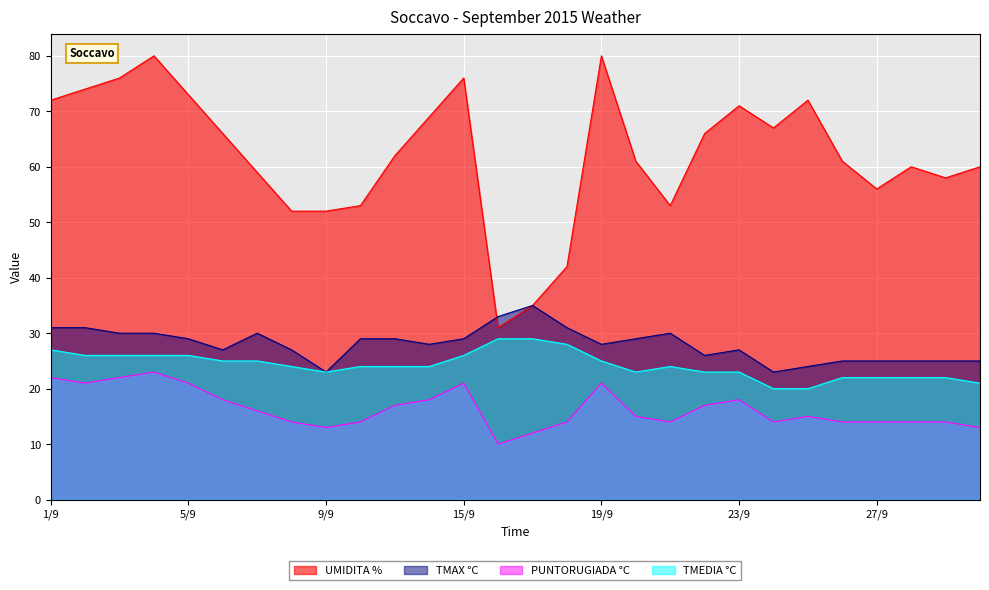

At which label is TMEDIA °C closest to 24?

8/9